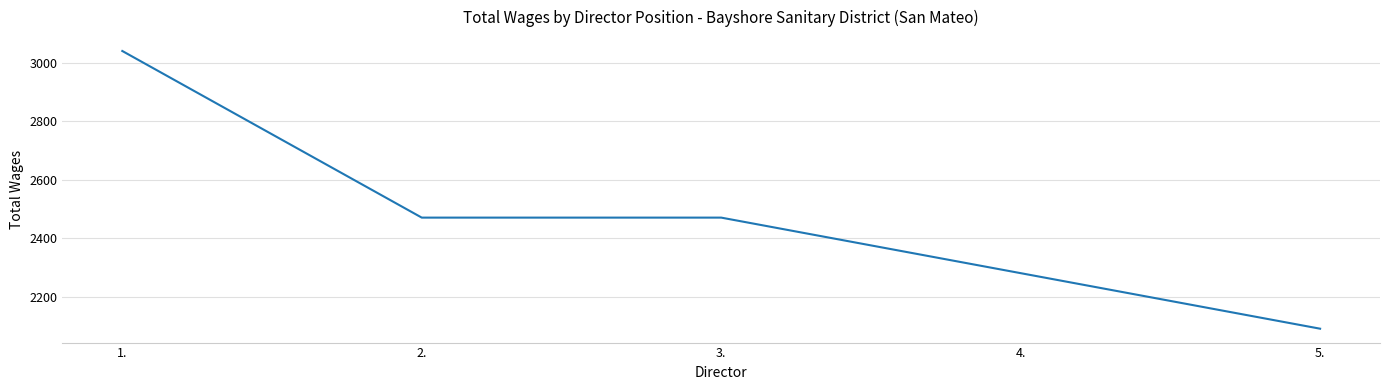

Which label corresponds to the largest value in the chart?

1.